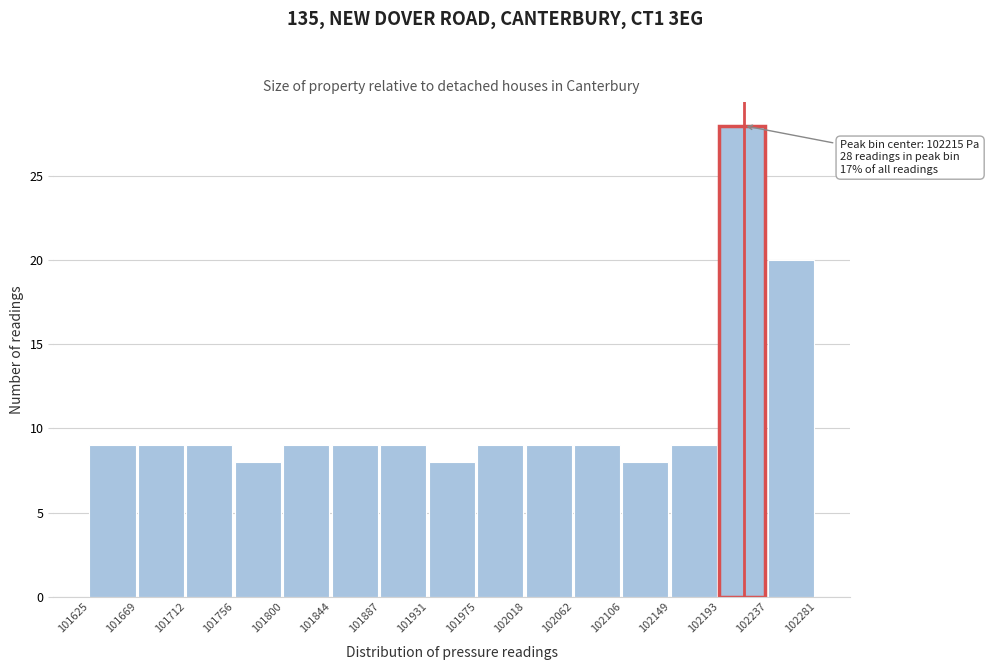

Which range on the x-axis has the tallest bar?

102193 to 102237